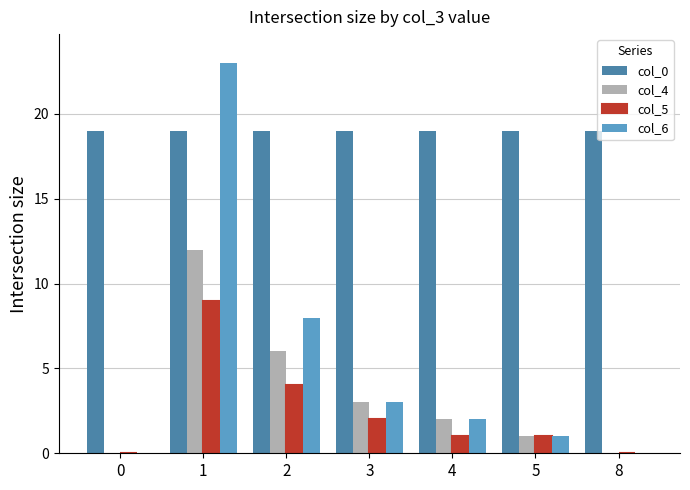

What is the difference between the col_6 values at 8 and 4?

2